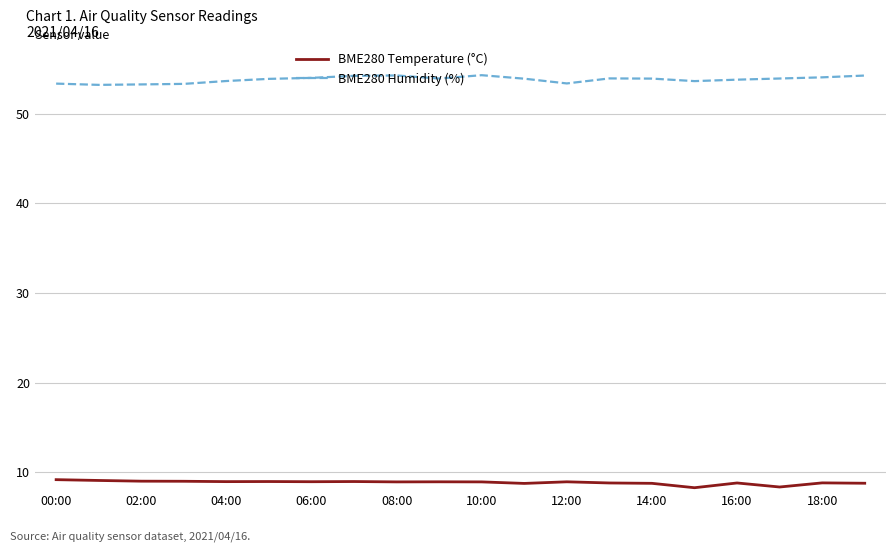

What is the lowest value of the BME280 Temperature (°C) series?

8.3